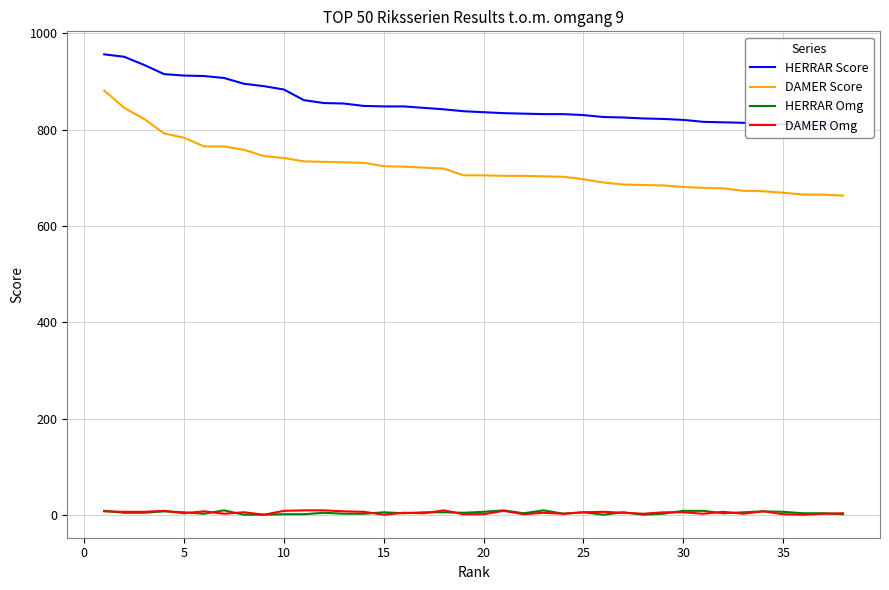

Is this an area chart (filled region under the line)?

No